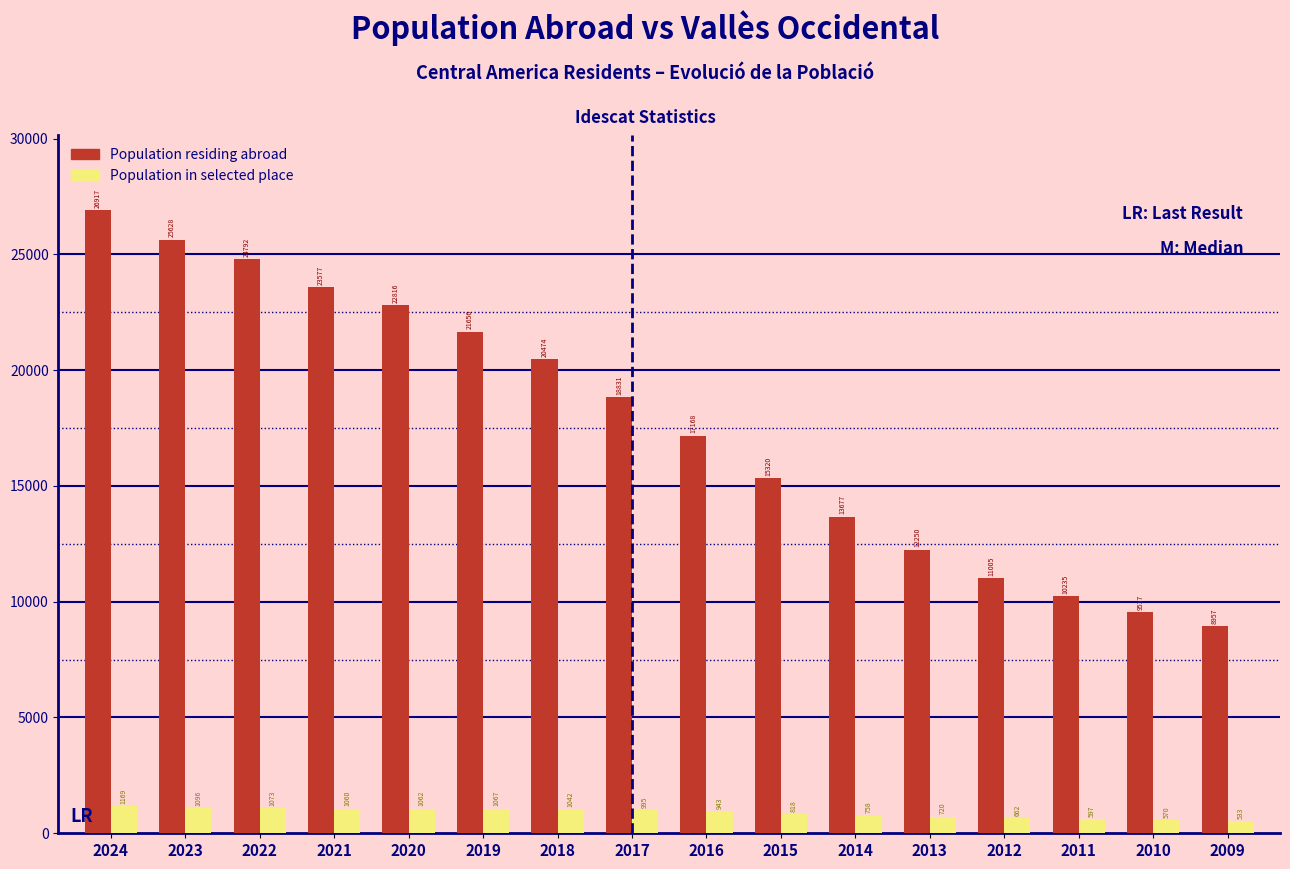

Reading right to left, what are all the values shown in this chart?

Population residing abroad: 8957	9537	10235	11005	12250	13677	15320	17168	18831	20474	21656	22816	23577	24792	25628	26917
Population in selected place: 533	570	597	662	720	758	818	943	995	1042	1067	1062	1060	1073	1096	1169